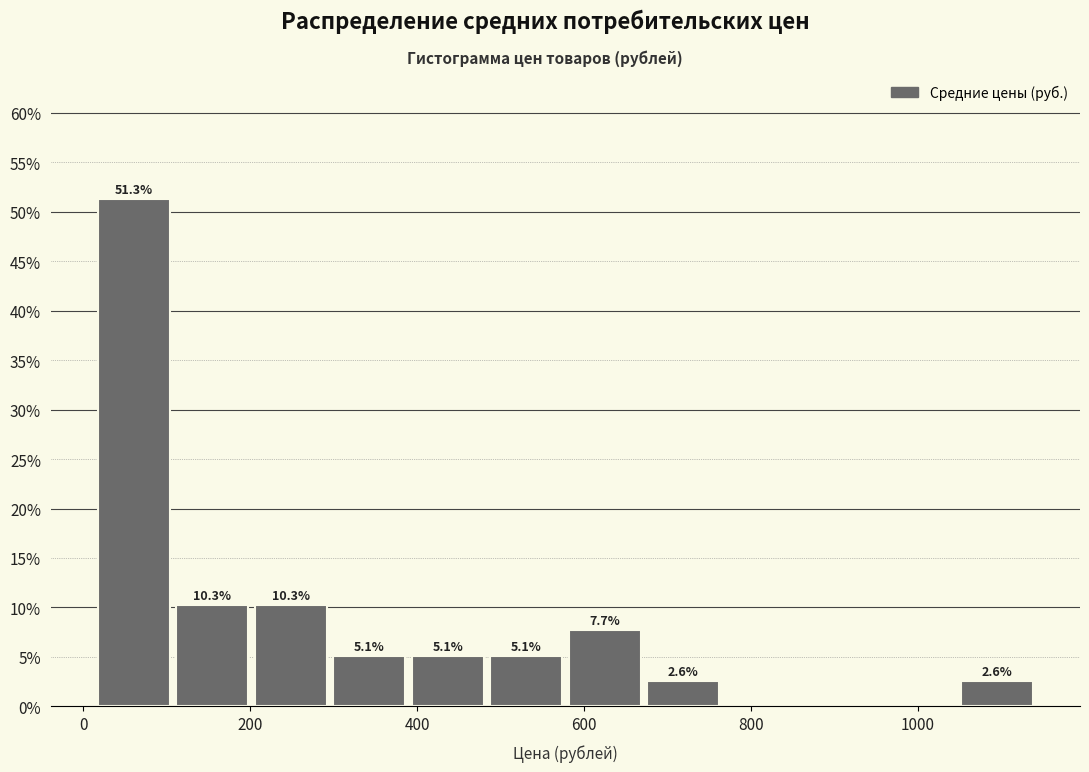

Which range on the x-axis has the tallest bar?

20 to 100